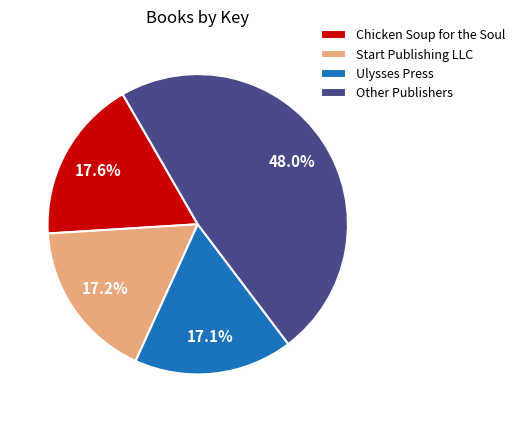

Does any single category account for the majority?

No